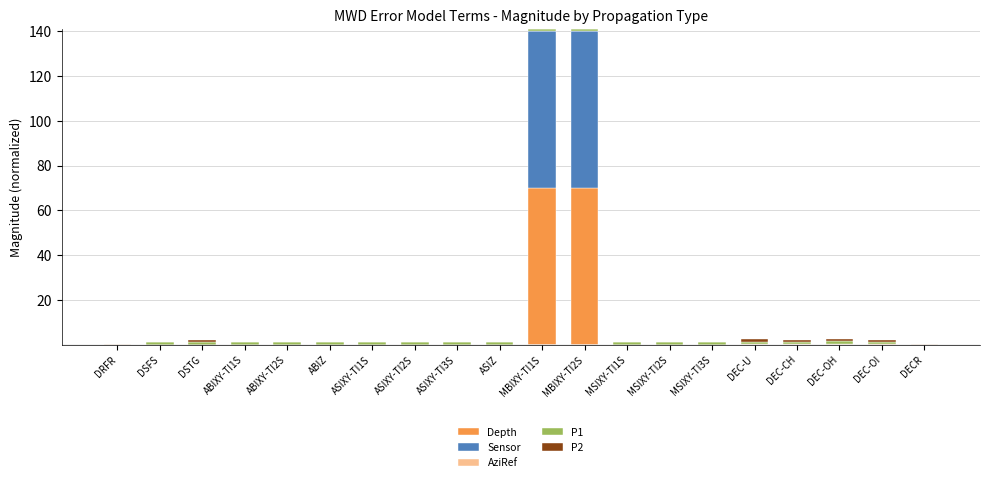

The Depth series shows 0.0 at ABIZ. True or false?

True